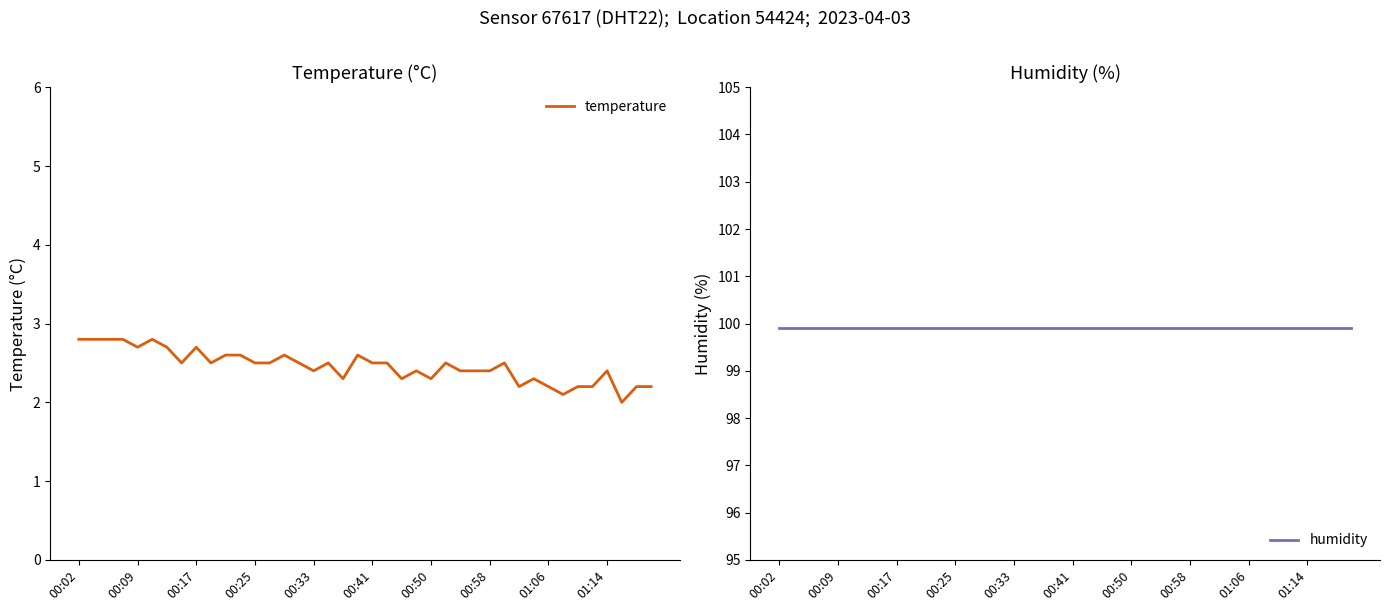

What is the lowest value of the temperature series?

2.0